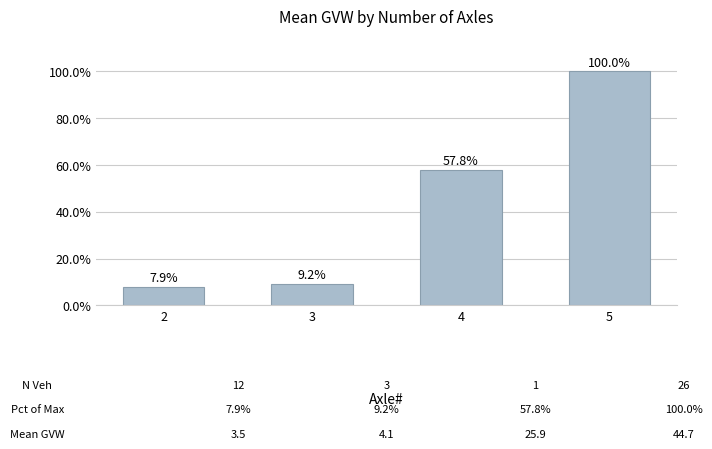

What is the value of the 4th bar from the left?

100.0